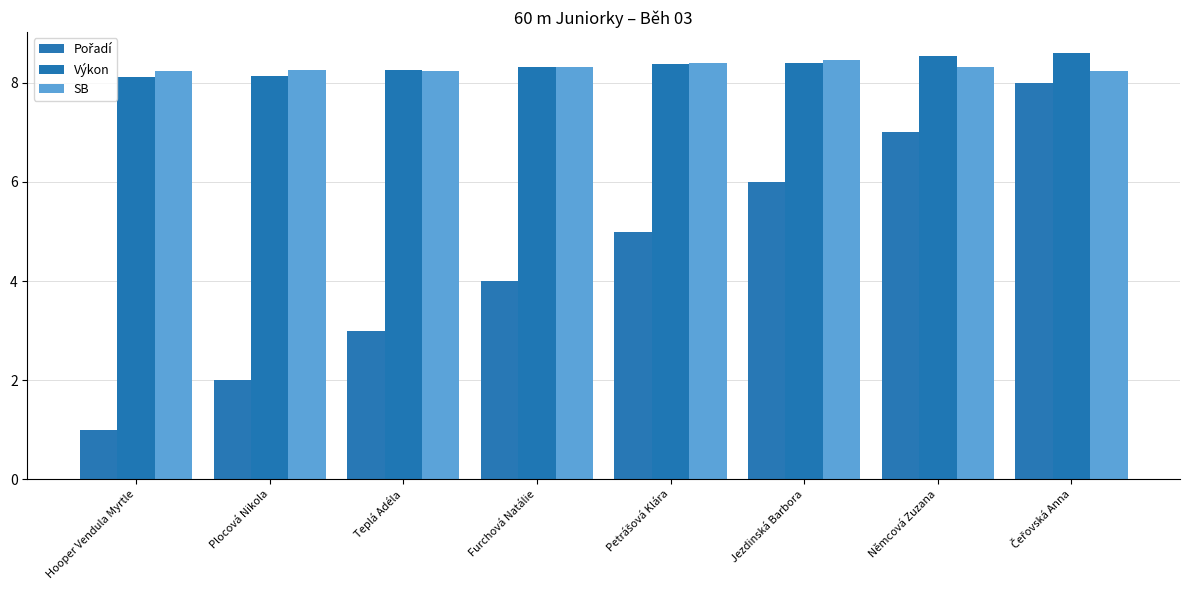

What is the value of the SB bar at the 1st from the left?

8.2